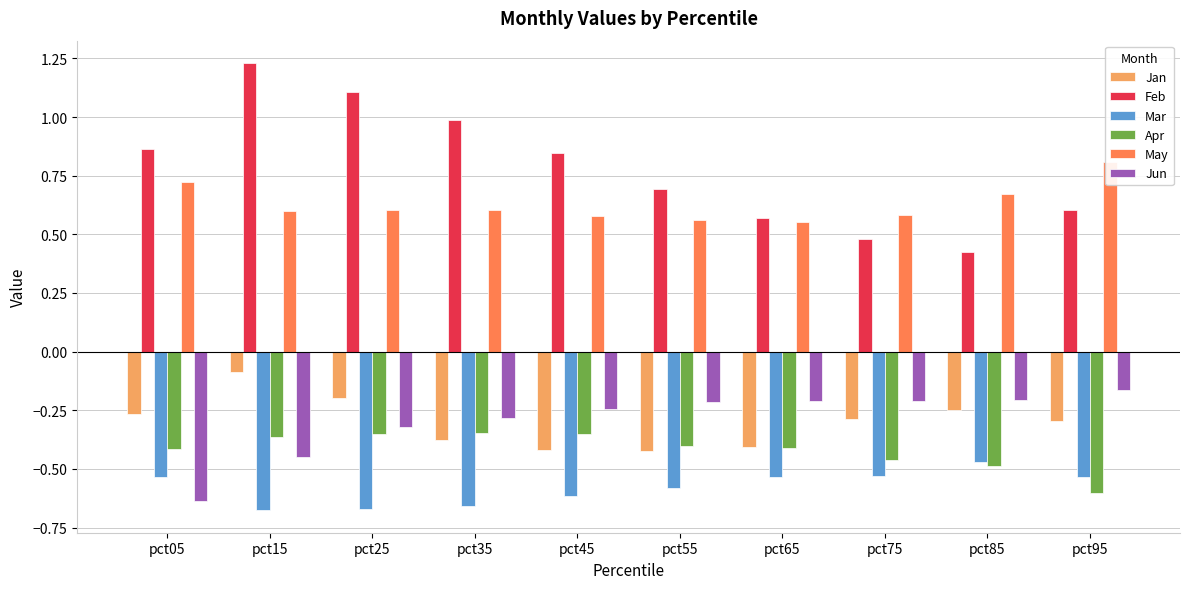

What is the sum of all May values?

6.3